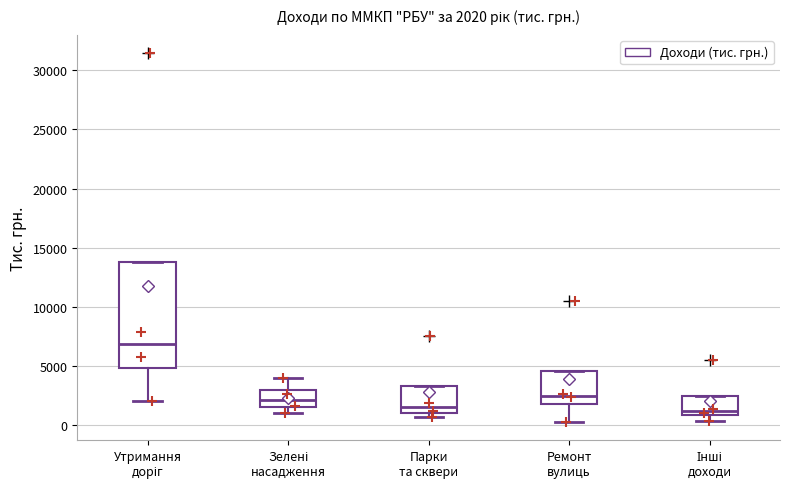

Which box is the tallest, from its lower edge to its upper edge?

Утримання доріг